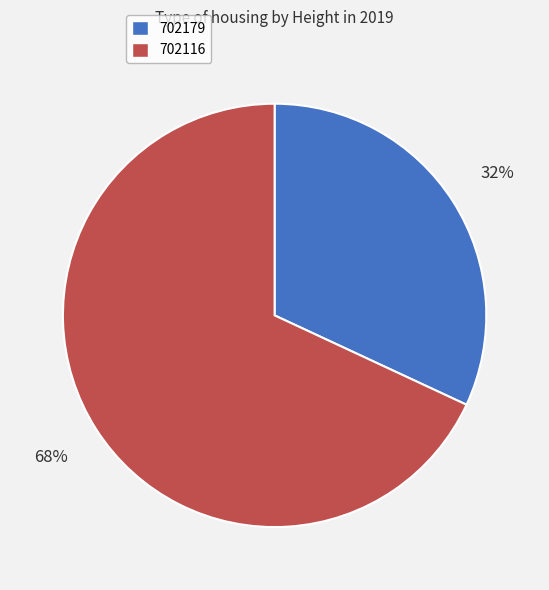

Which slice is the smallest?

702179